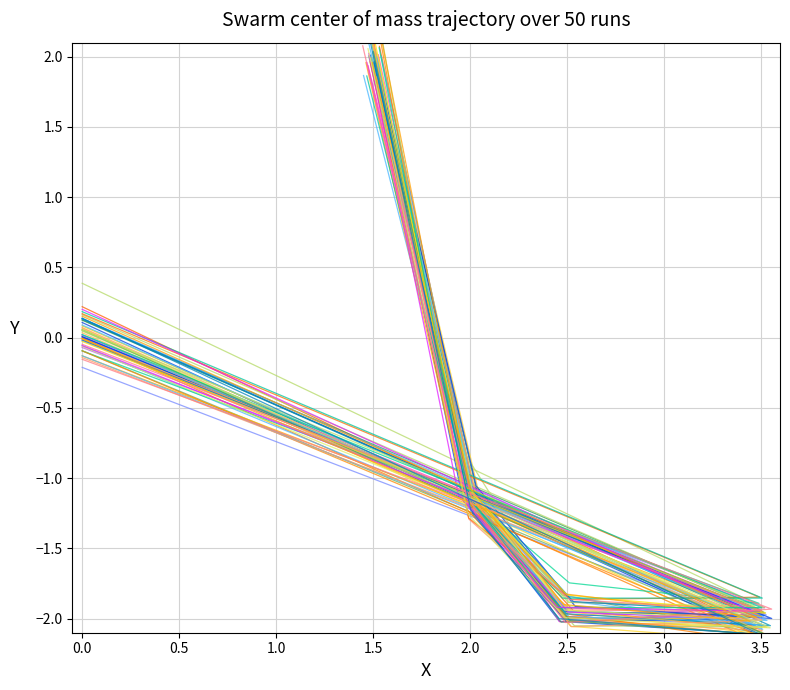

True or false: Run 5 and Run 1 cross at least once.

True